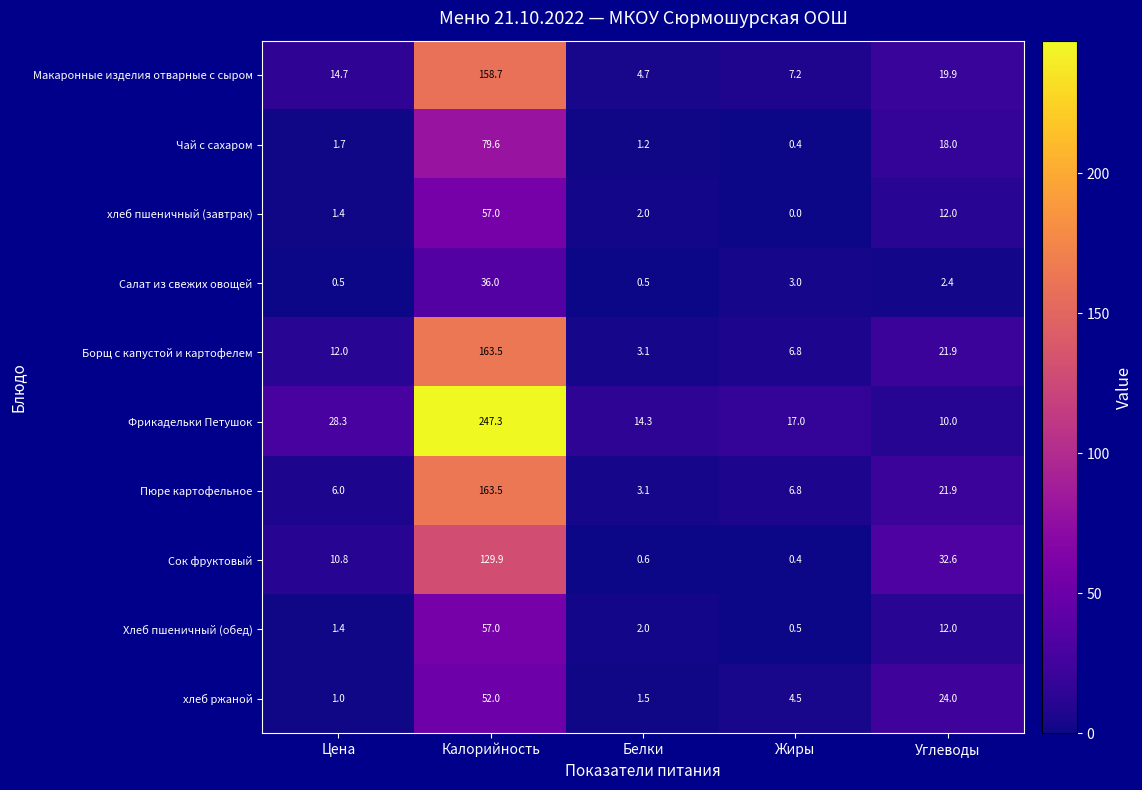

How many data points does each series have?

5